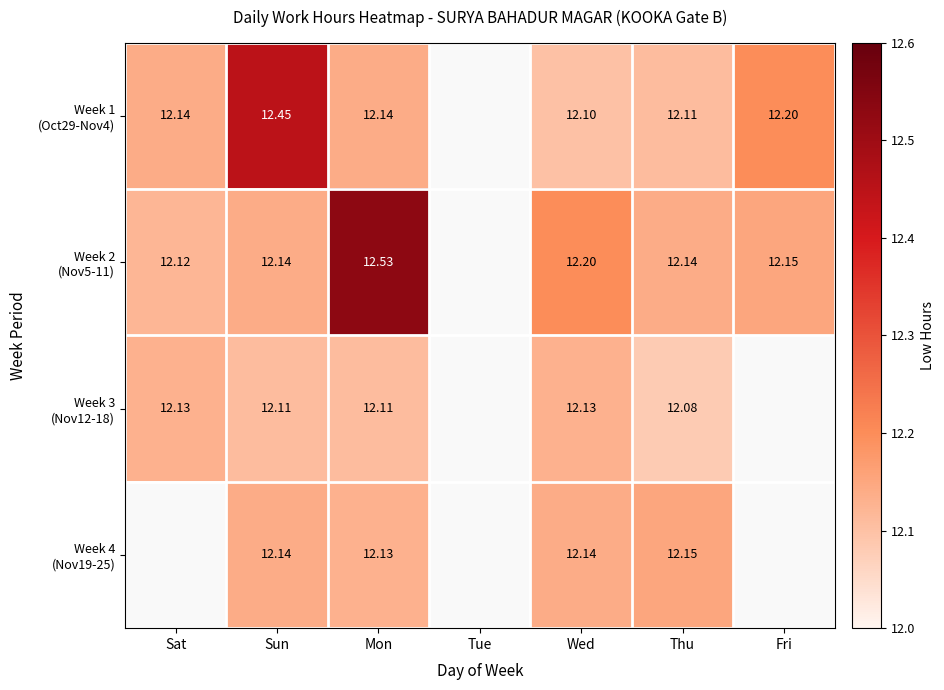

Is the value of Week 4 (Nov19-25) at Fri greater than the value of Week 3 (Nov12-18) at Tue?

No